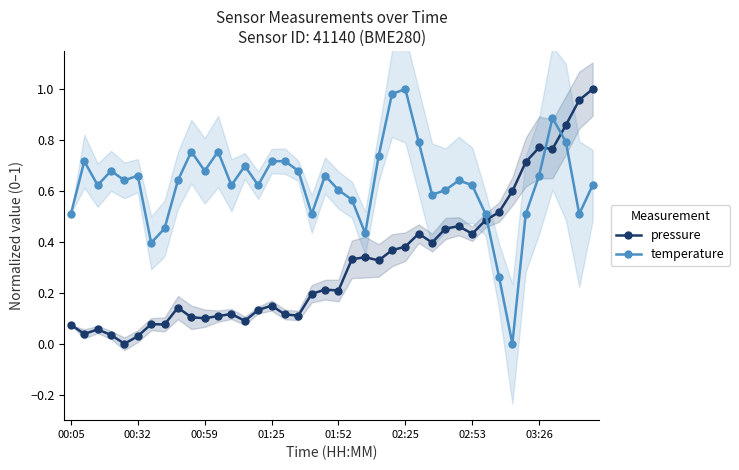

The value of temperature at 01:52 is 0.9. True or false?

False